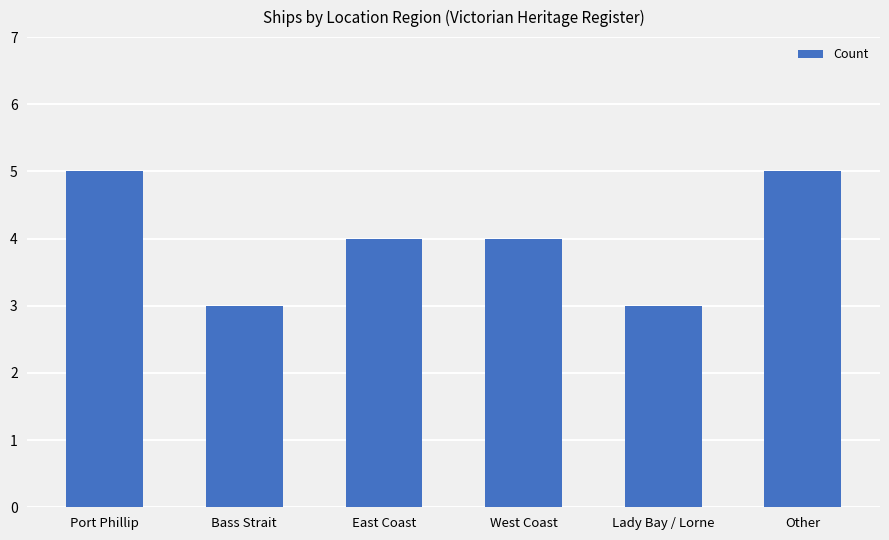

Between Other and East Coast, which is larger?

Other